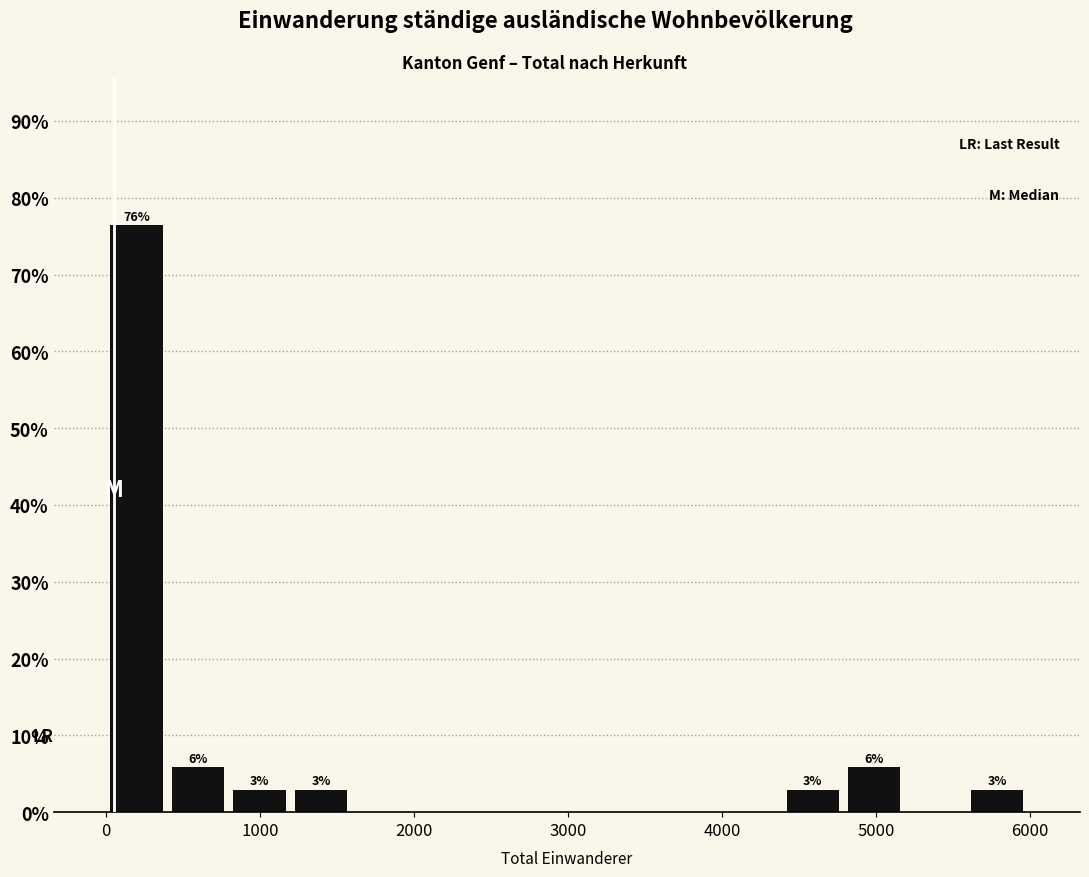

Around what value on the x-axis is the tallest bar? Give the approximate position of its centre, as read against the axis.

200